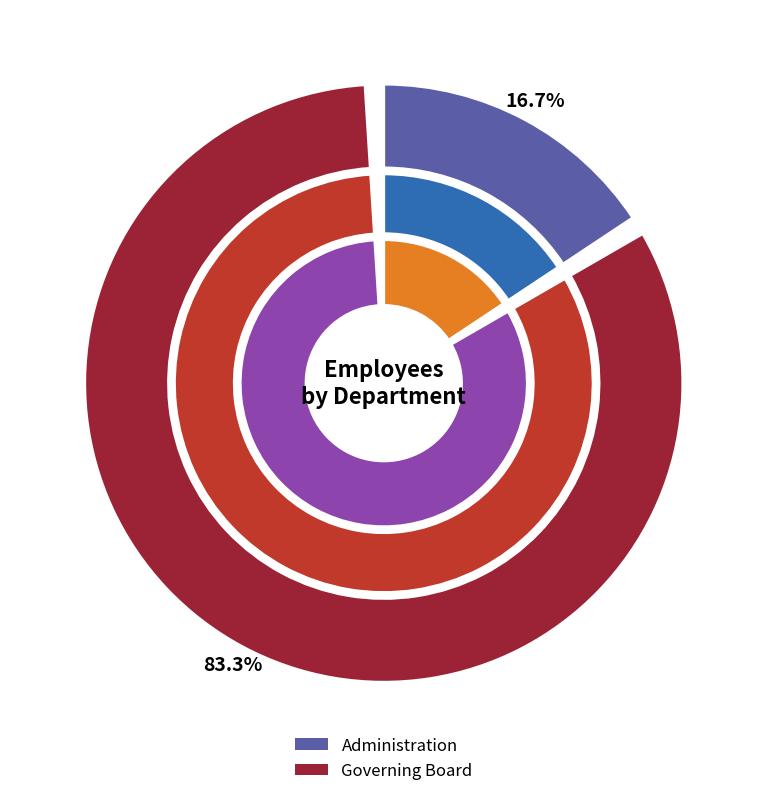

To the nearest percent, what is the combined percentage of Administration and Governing Board?

100%